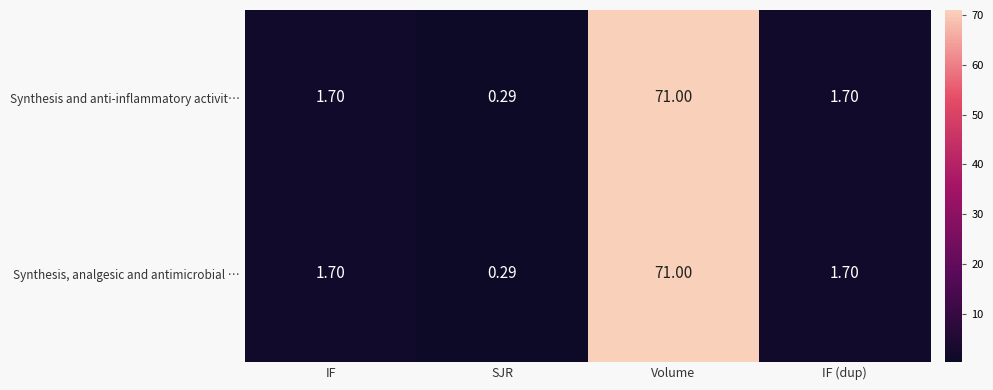

At which category does the chart reach its peak across all series?

Volume